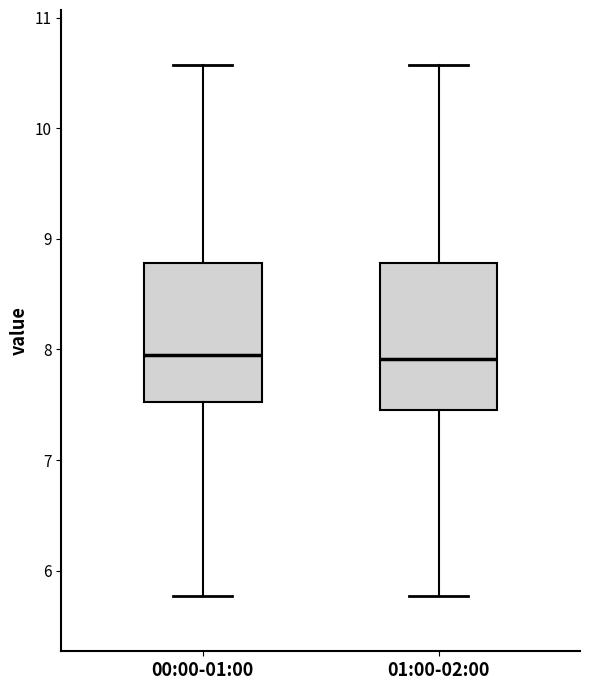

Reading left to right, read every box against the y-axis: the position of its median line, the range the box covers, and the ends of its whiskers. The values are not printed on the chart, so give them approximately, as read against the axis.

00:00-01:00: median 8.0, box 7.5 to 8.8, whiskers 5.8 to 10.6
01:00-02:00: median 7.9, box 7.5 to 8.8, whiskers 5.8 to 10.6